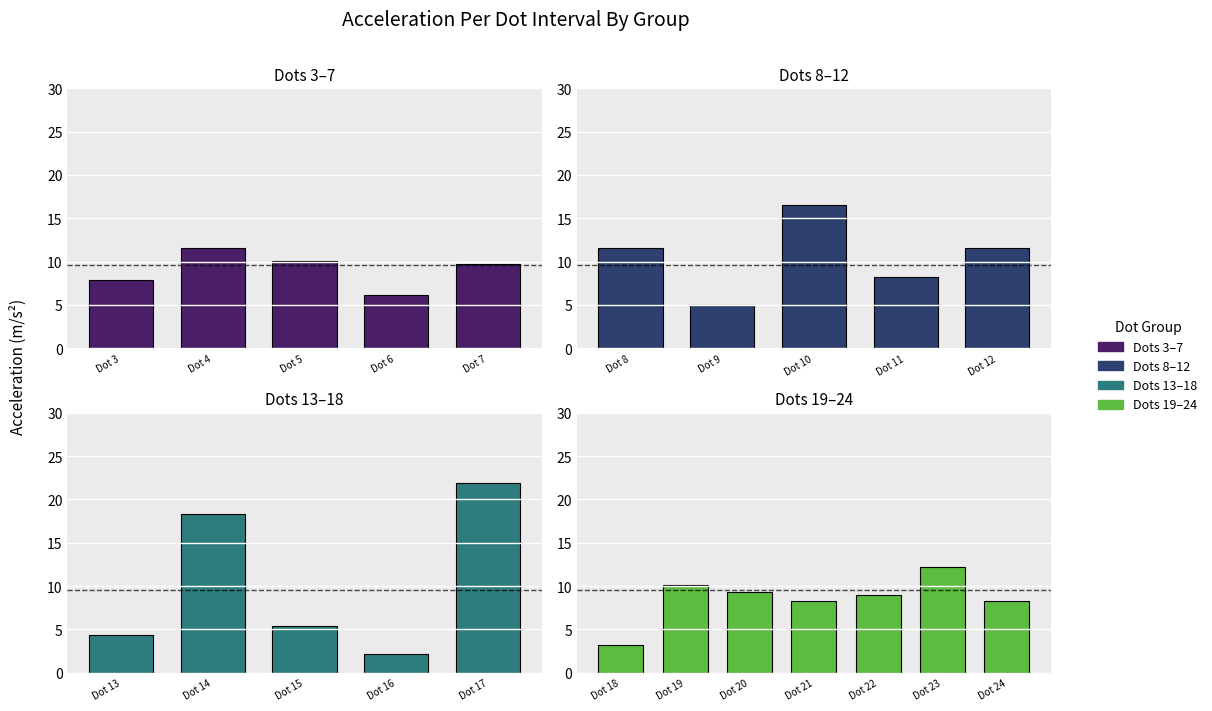

Are the bars grouped side by side (vs. stacked)?

No